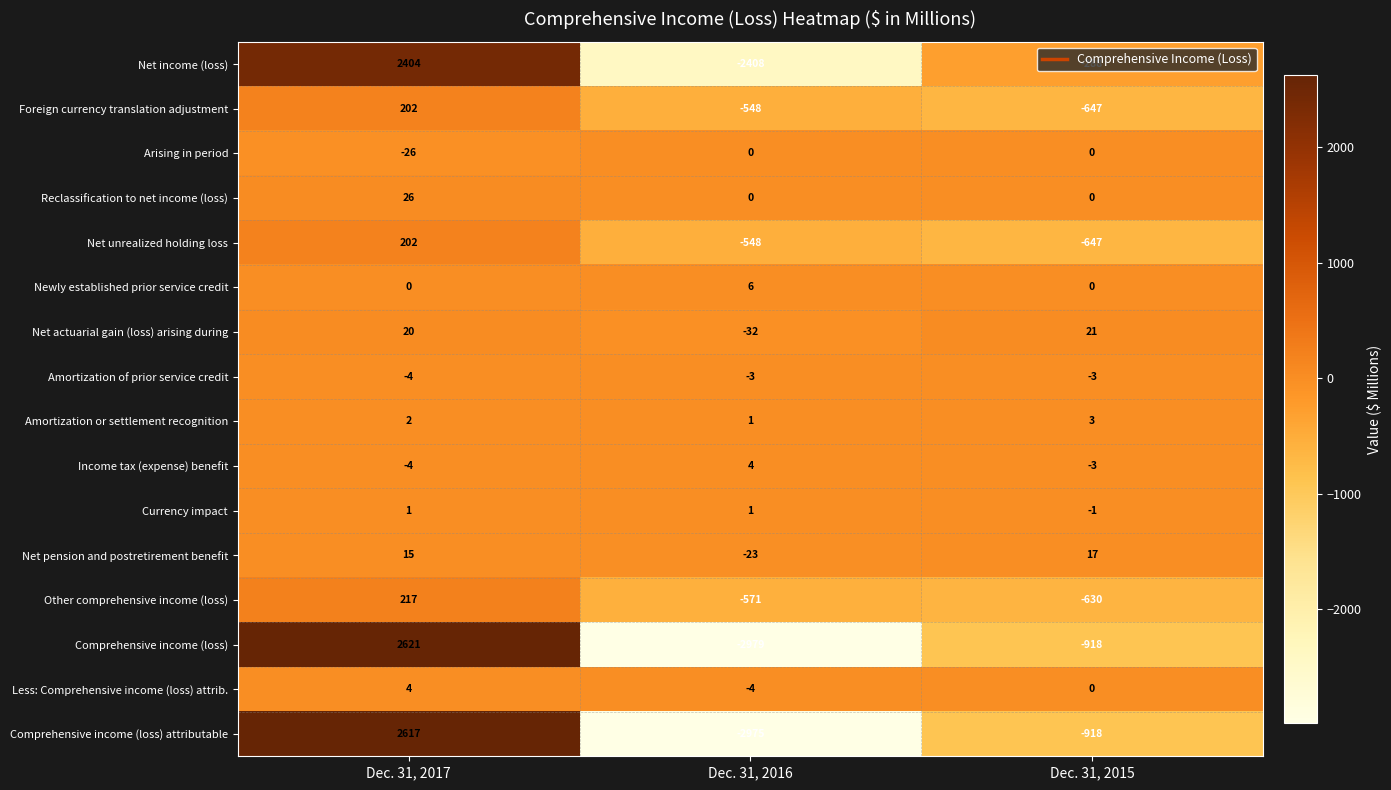

At which category is the sum across all series the highest?

Dec. 31, 2017